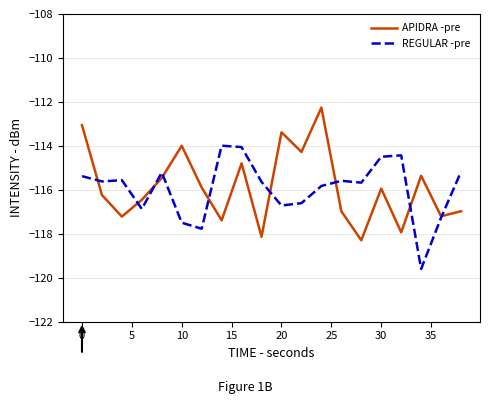

After their last crossing, which series has the higher values: REGULAR -pre or APIDRA -pre?

REGULAR -pre